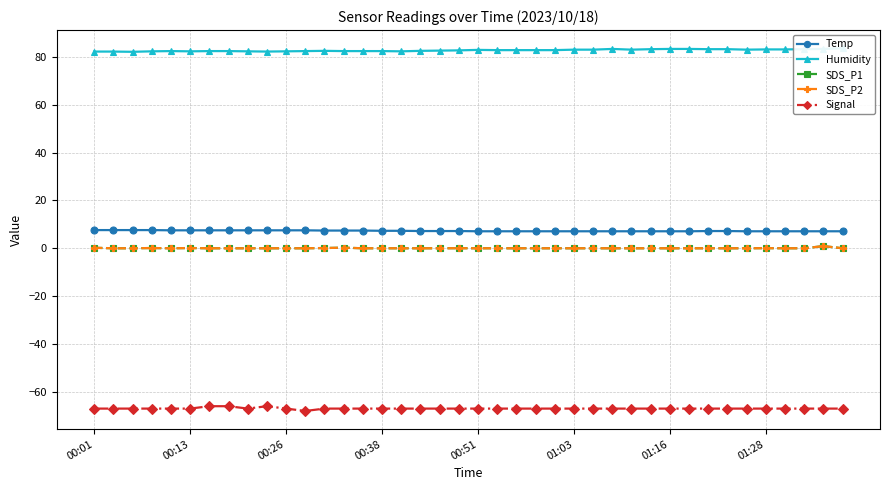

What is the average value of the Humidity series?

82.7